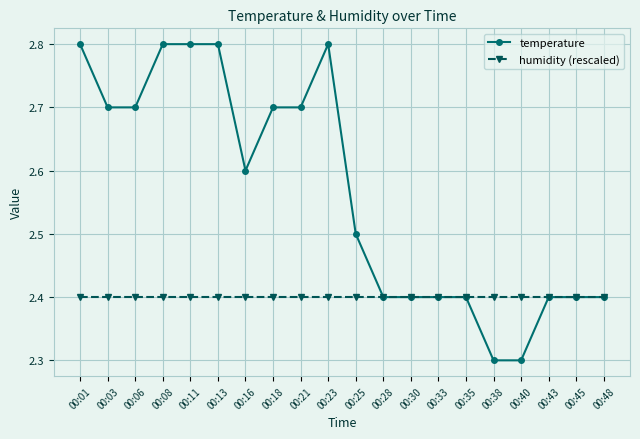

Is it true that humidity (rescaled) equals 2.4 at 00:21?

True